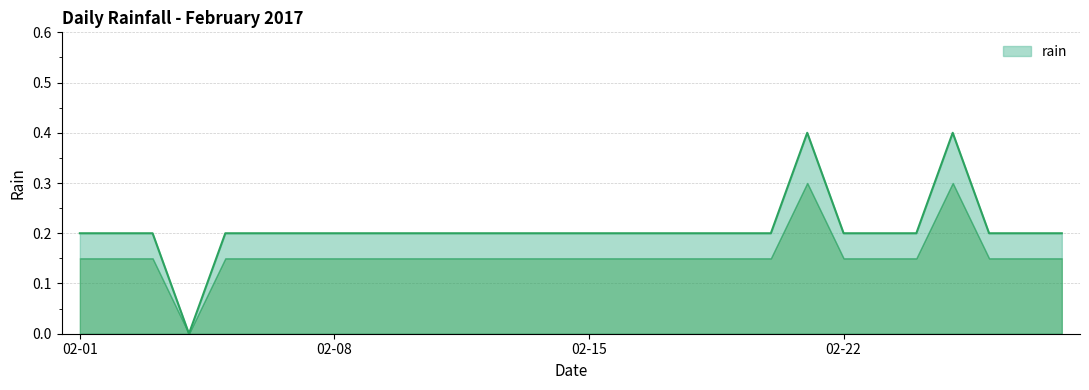

How many distinct data groups are displayed?

1